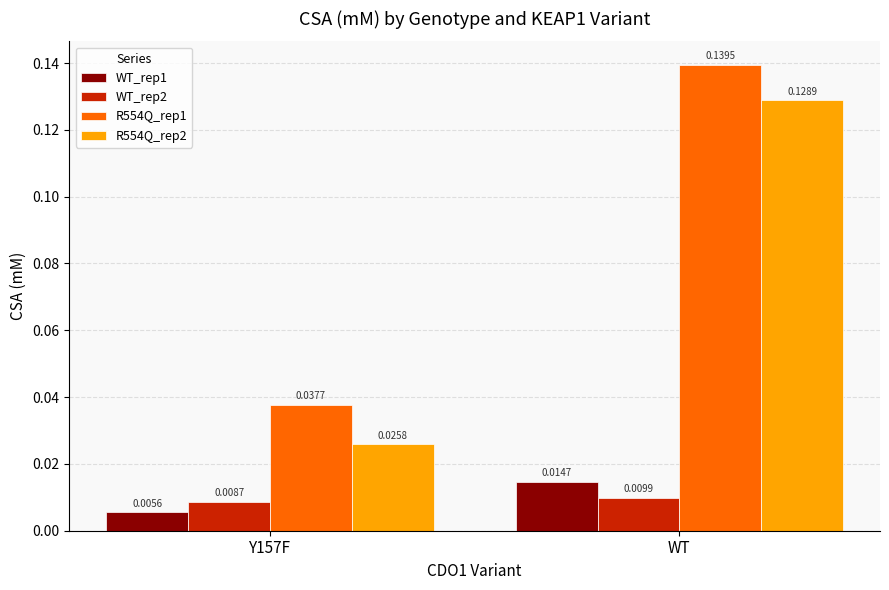

What position from the left is Y157F?

1